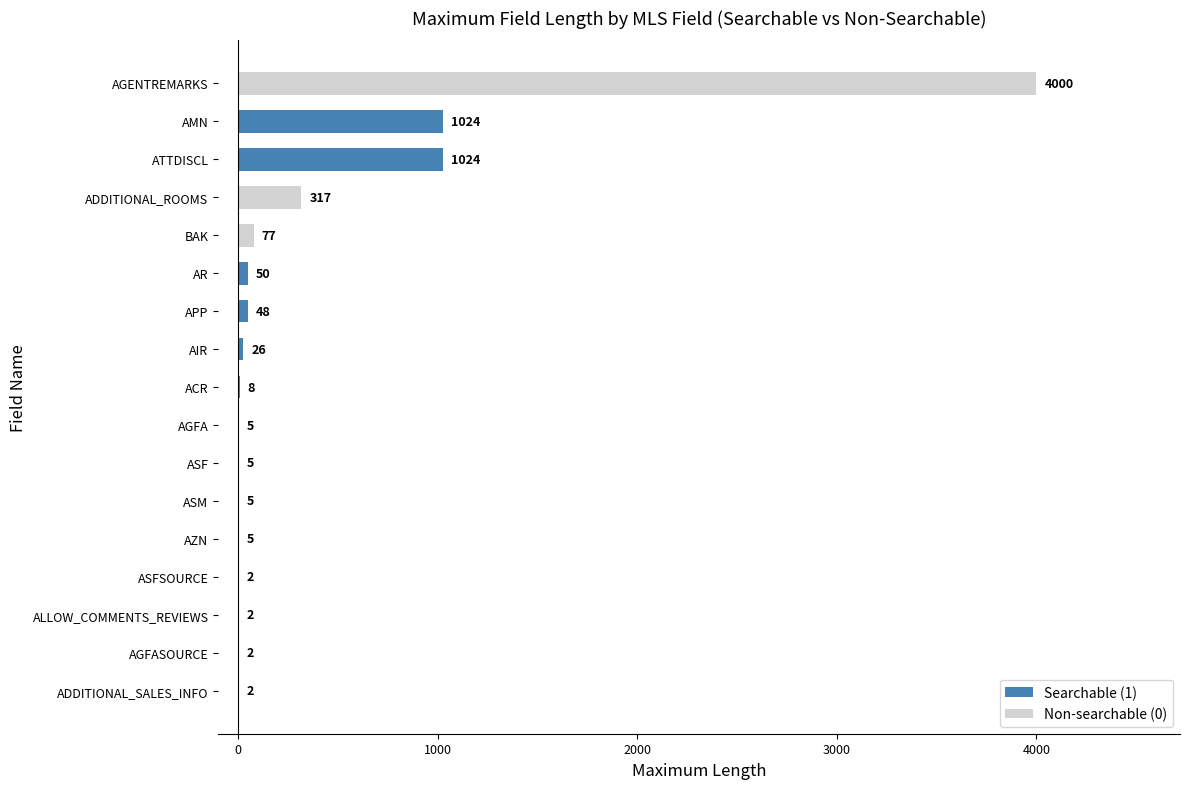

At which category does the chart reach its peak across all series?

AGENTREMARKS